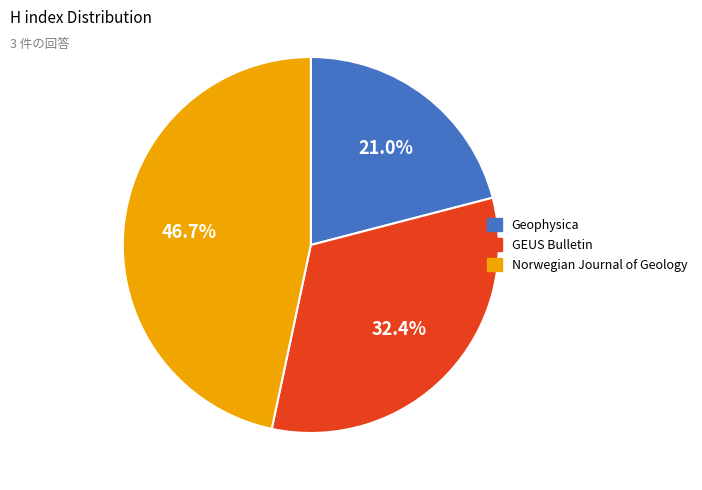

Rank the categories by value from lowest to highest.

Geophysica, GEUS Bulletin, Norwegian Journal of Geology